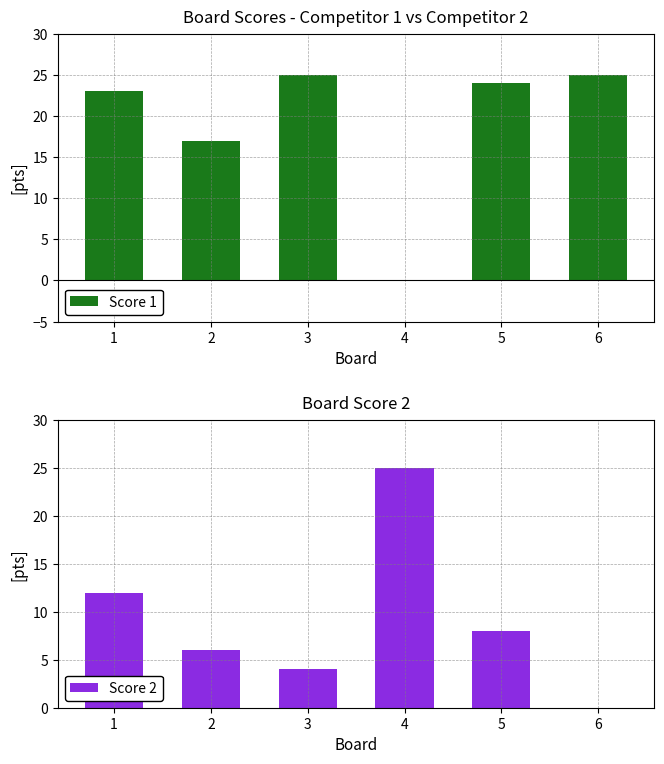

The value of Score 1 at 4 is -12. True or false?

False